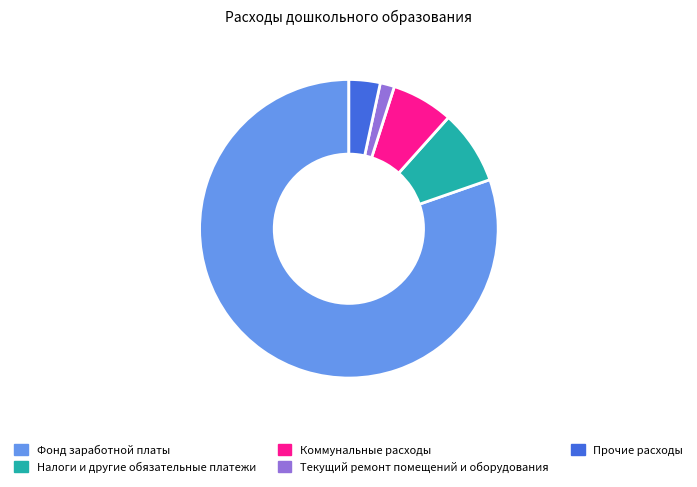

Combined, do Налоги и другие обязательные платежи and Фонд заработной платы account for over 50%?

Yes